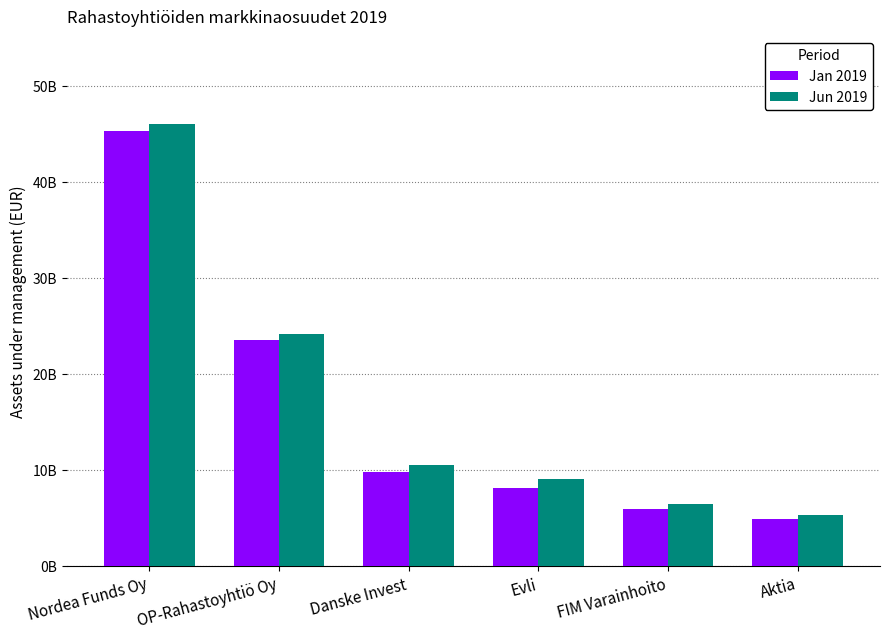

Does the chart contain any negative values?

No